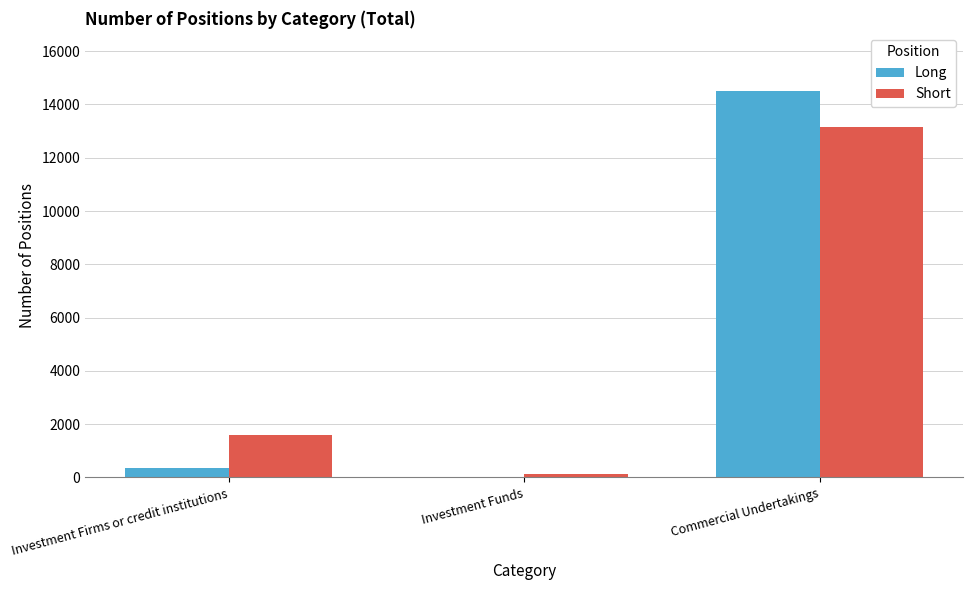

Reading left to right, list all the values displayed in this chart.

Long: 343	4	14510
Short: 1578	115	13135